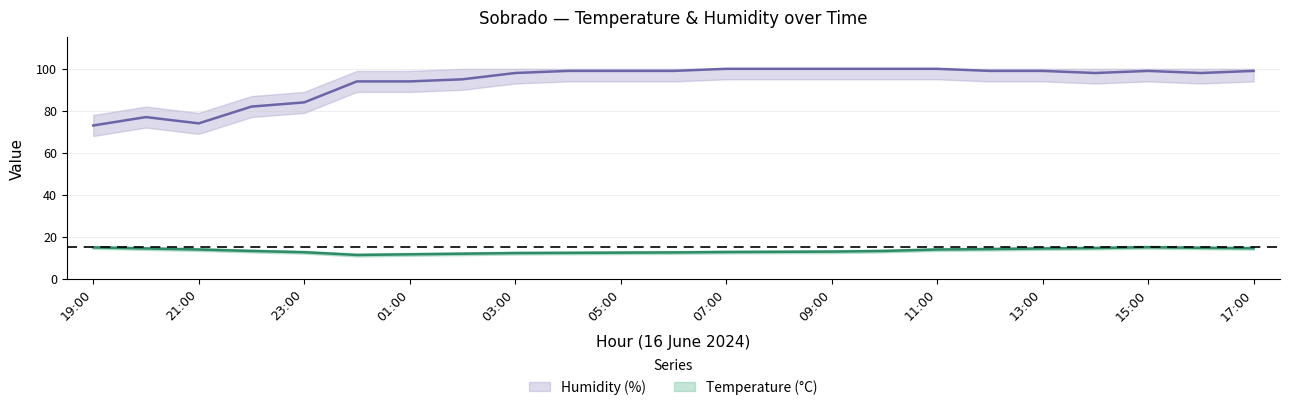

True or false: Temperature (°C) has more than 0 points higher than both neighbors.

True